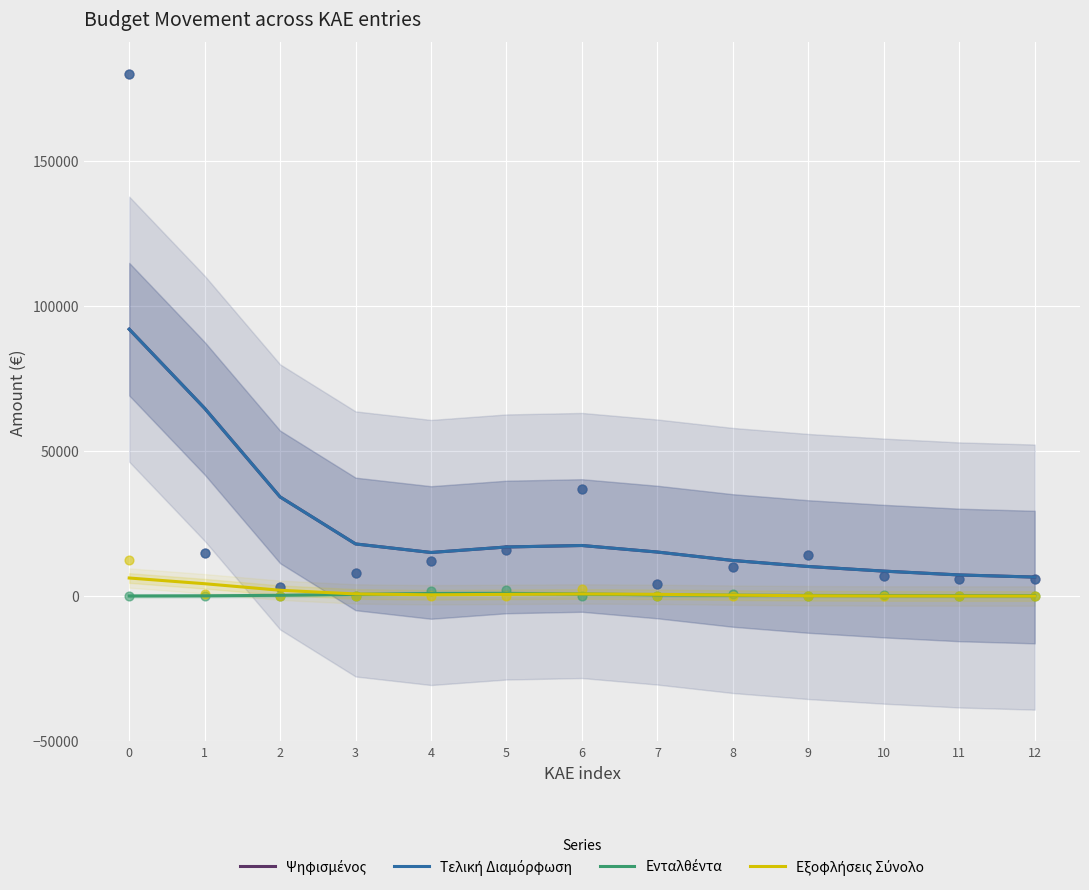

Which series has the largest total across all categories?

Ψηφισμένος